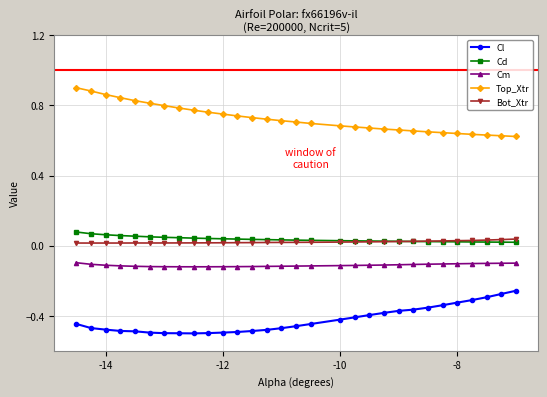

True or false: Top_Xtr and Bot_Xtr cross at least once.

False